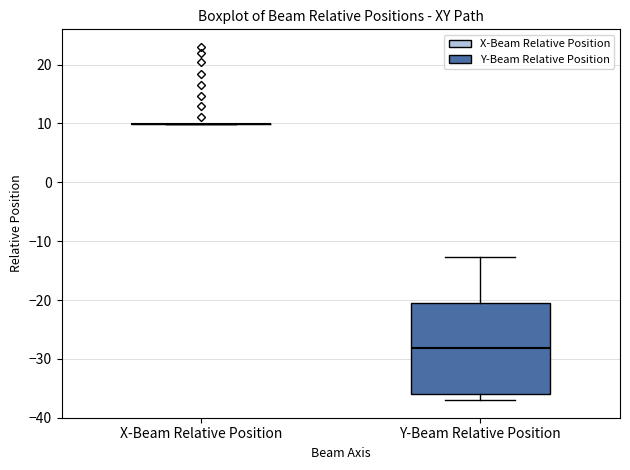

Reading left to right, transcribe this box plot: for each box, give where its median line is, the range the box spans, and where its two whiskers end, as read against the y-axis. The values are not printed on the chart, so give them approximately, as read against the axis.

X-Beam Relative Position: box collapsed to a line at 10, whiskers 10 to 10
Y-Beam Relative Position: median -28, box -36 to -20, whiskers -37 to -13